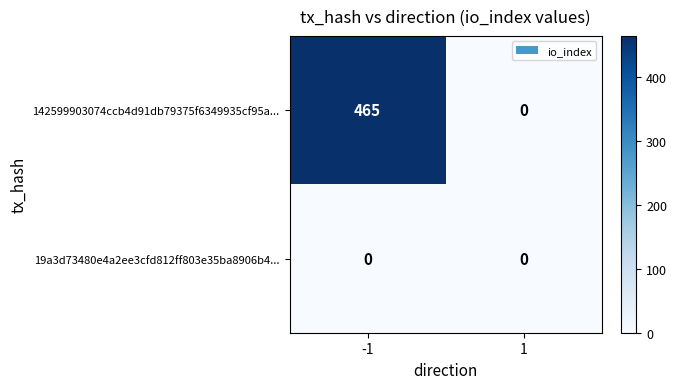

At which category is the sum across all series the highest?

-1